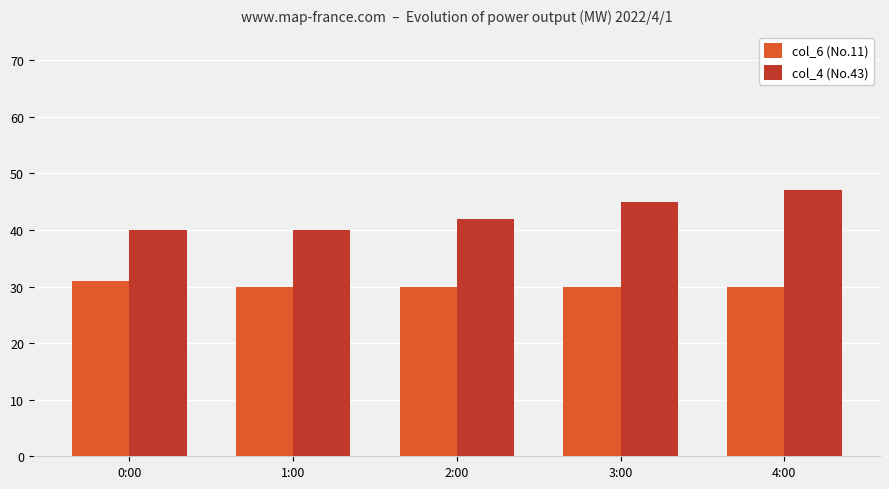

What is the difference between the col_4 (No.43) values at 2:00 and 3:00?

3